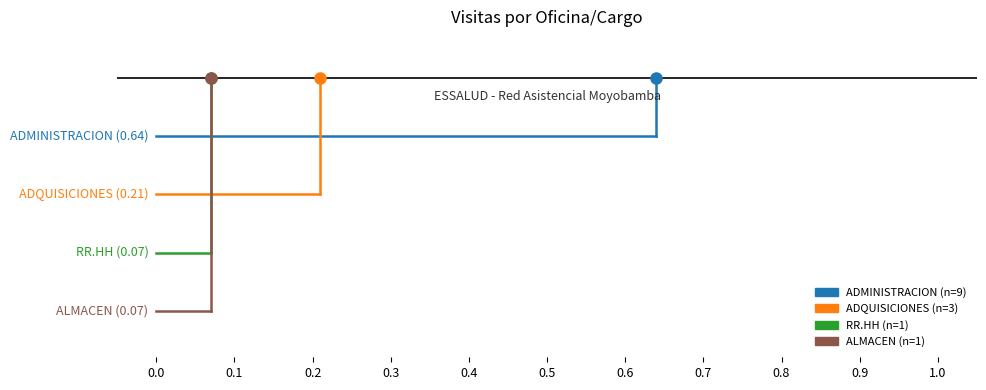

At how many categories does at least one series exceed -1?

1